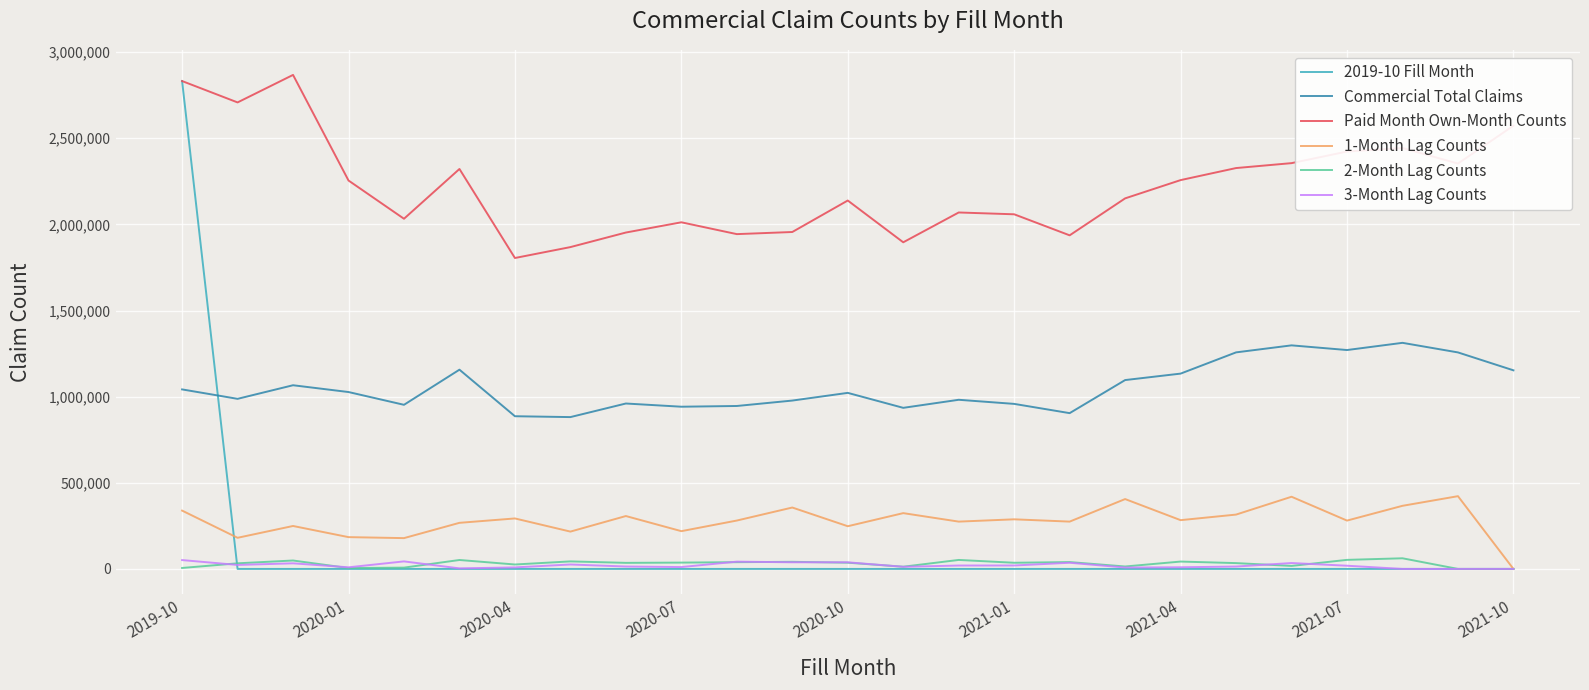

What is the maximum value shown in the chart?

2867888